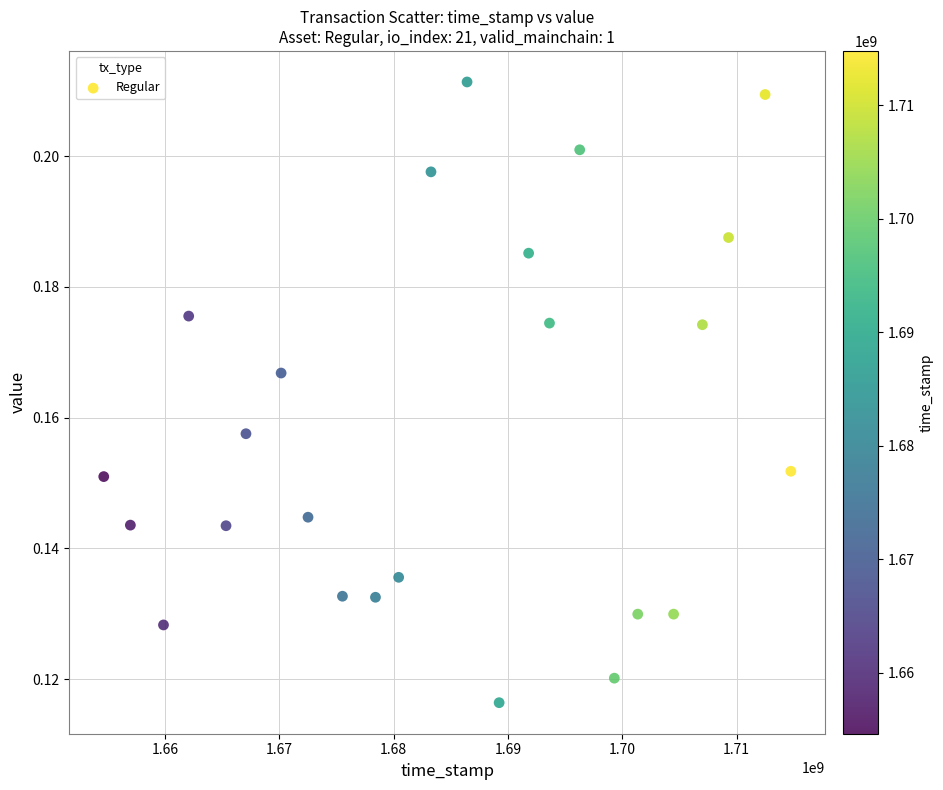

What is the range of X values (max minus min)?

60106016.0